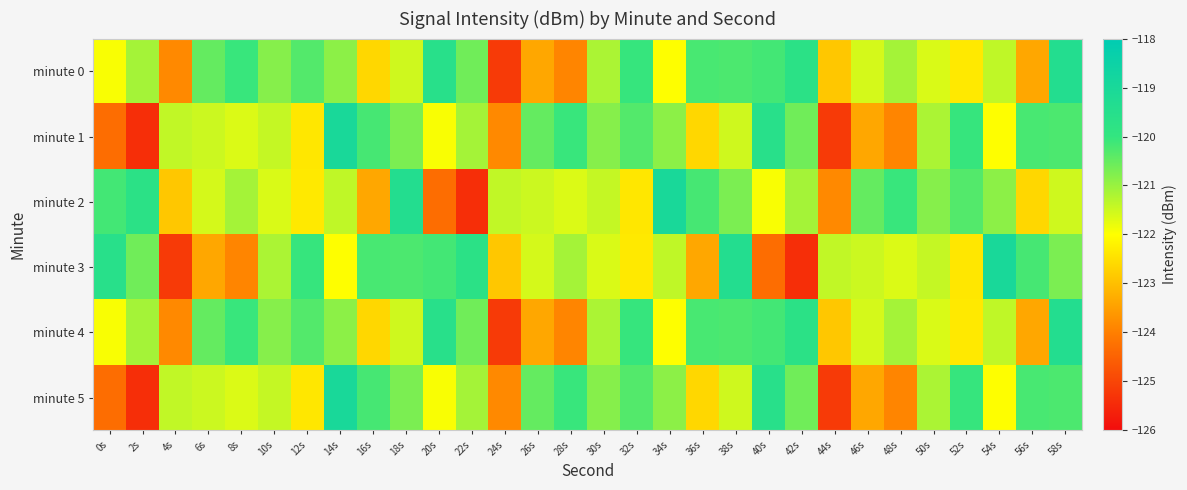

Which series has the largest range (max minus min)?

minute 1